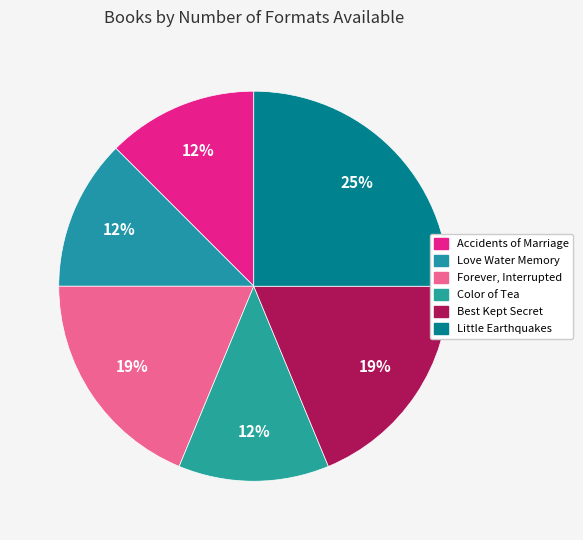

Count the number of slices in the pie.

6